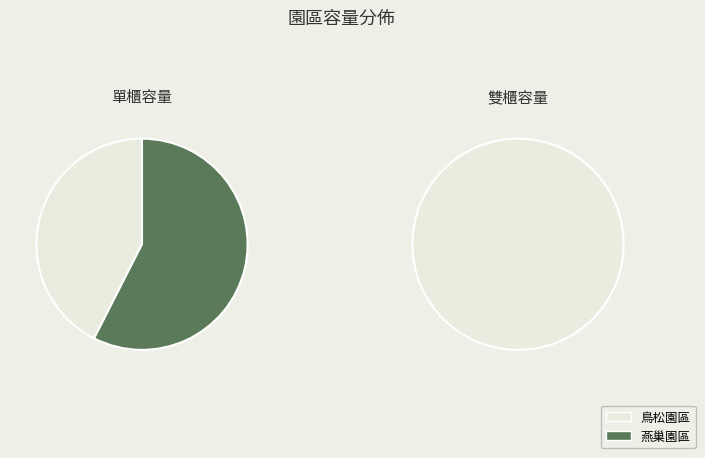

Count the number of slices in the pie.

2